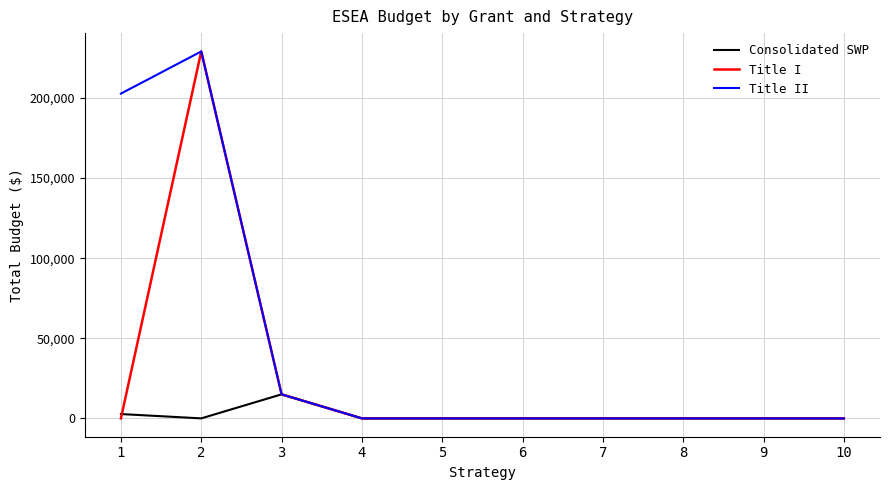

Which series changed the most between 1 and 4?

Title II